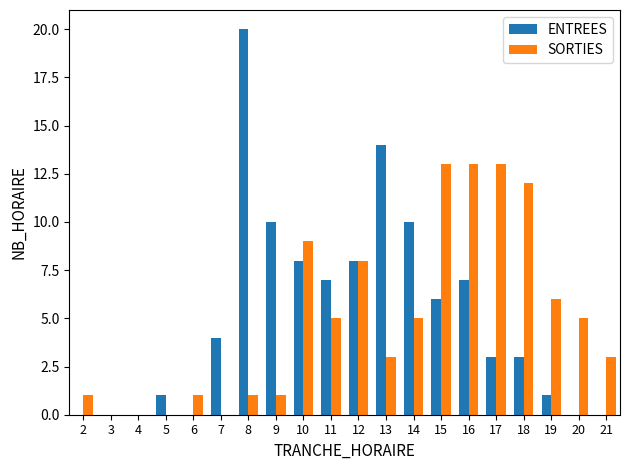

Reading right to left, extract all data points from this chart.

ENTREES: 21=0	20=0	19=1	18=3	17=3	16=7	15=6	14=10	13=14	12=8	11=7	10=8	9=10	8=20	7=4	6=0	5=1	4=0	3=0	2=0
SORTIES: 21=3	20=5	19=6	18=12	17=13	16=13	15=13	14=5	13=3	12=8	11=5	10=9	9=1	8=1	7=0	6=1	5=0	4=0	3=0	2=1